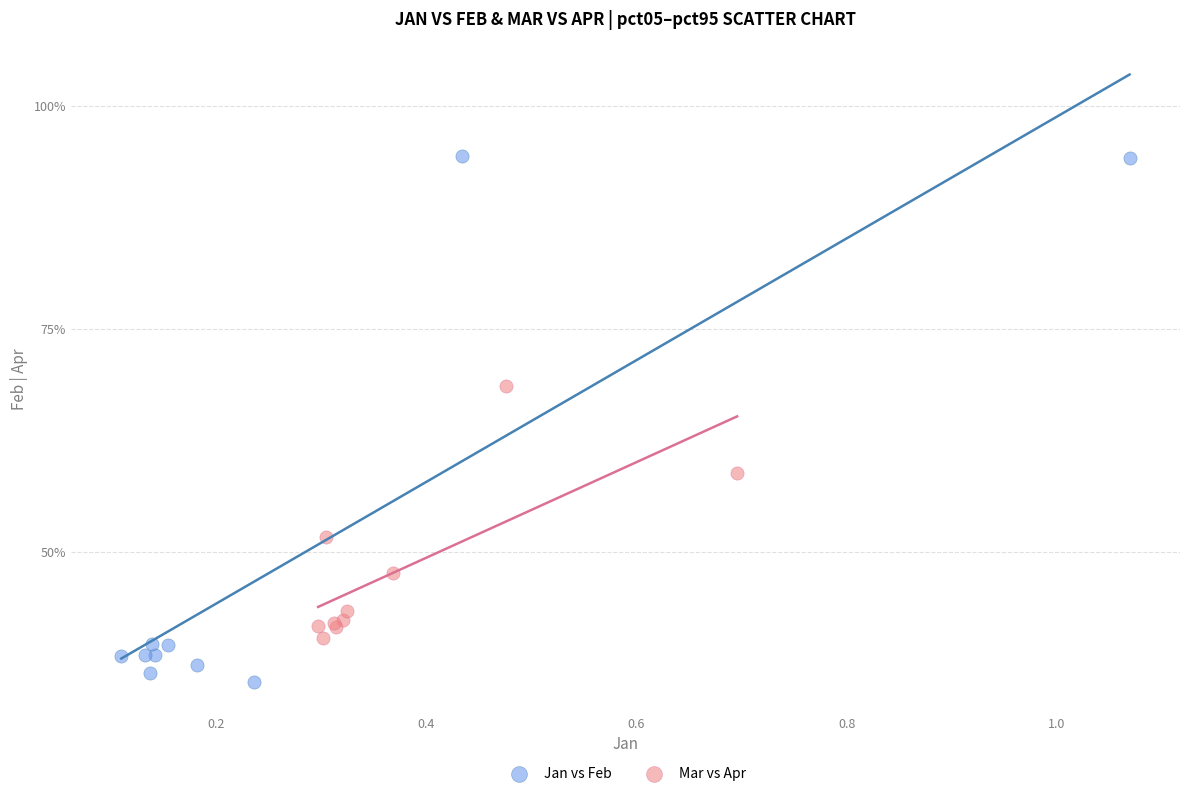

What are all the series names shown in the legend?

Jan vs Feb, Mar vs Apr